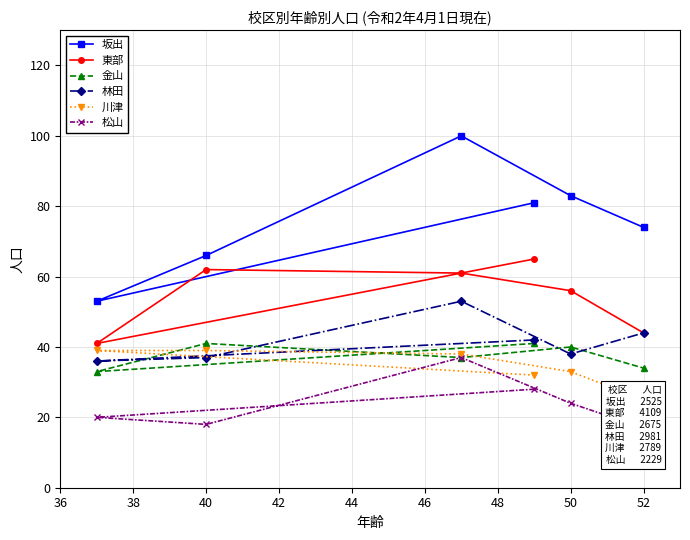

What is the difference between the 林田 values at 50 and 52?

6